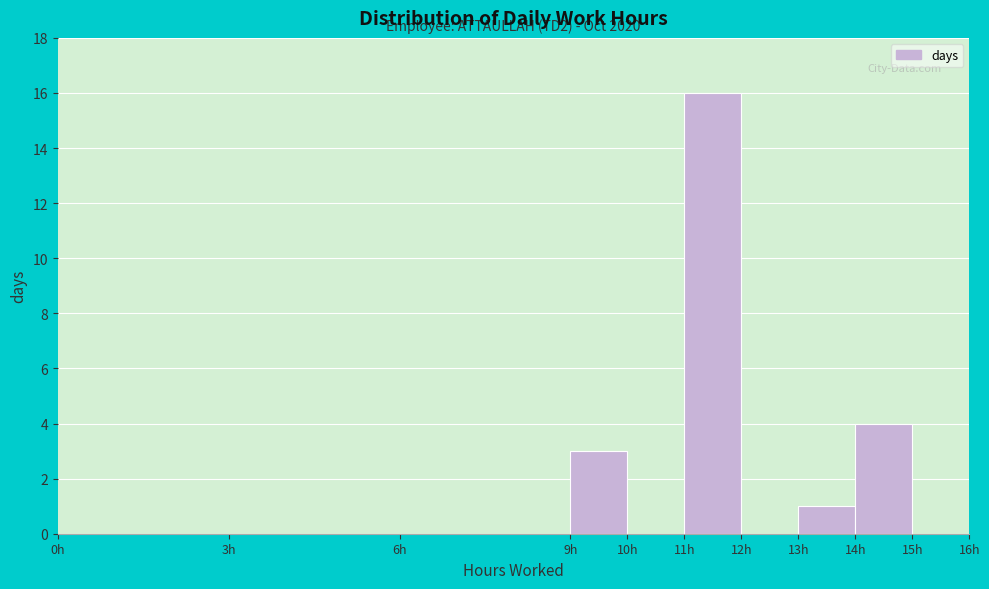

Which range on the x-axis has the tallest bar?

11 to 12